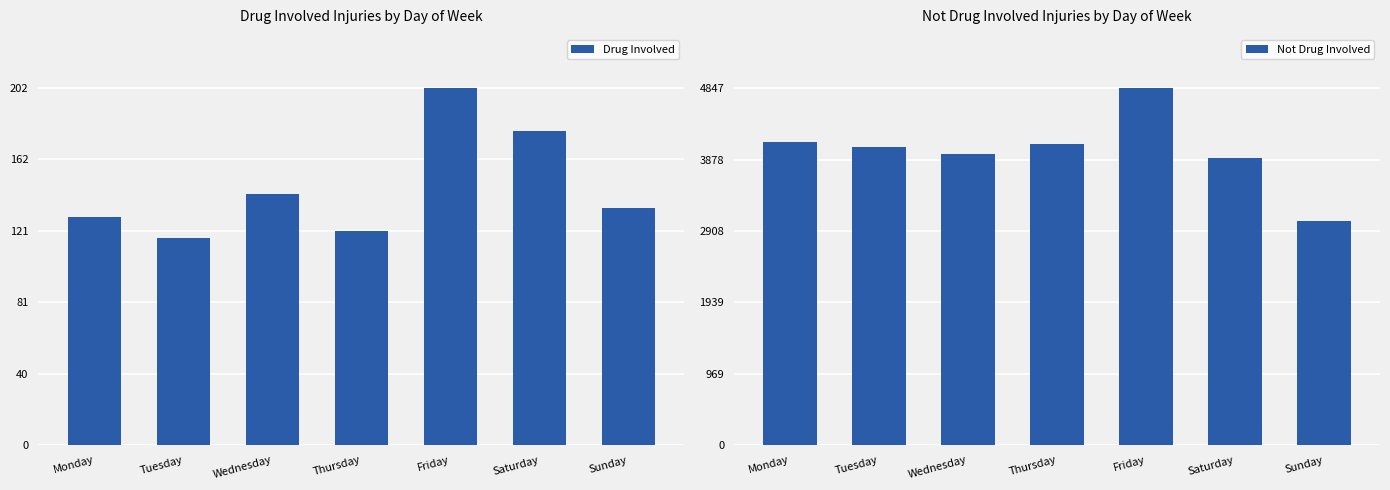

What is the sum of all Drug Involved values?

1023